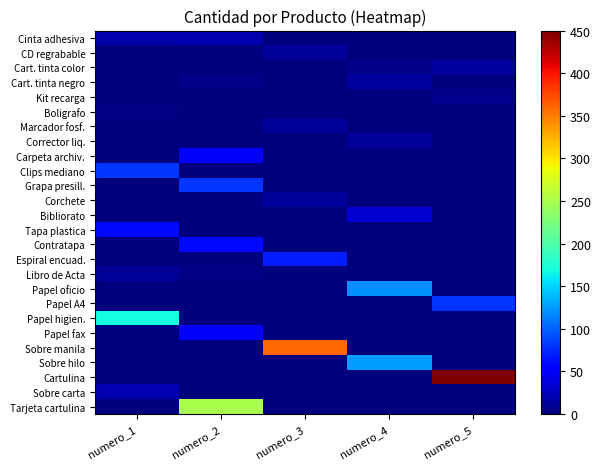

What is the spread (max minus min) of values at numero_2?

250